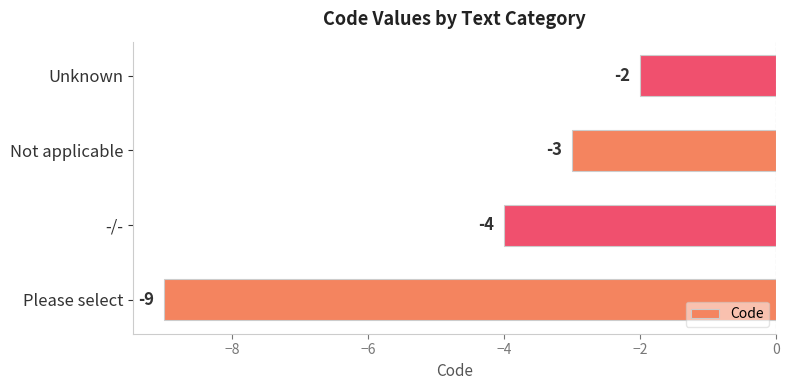

What is the difference between the maximum and minimum values?

7